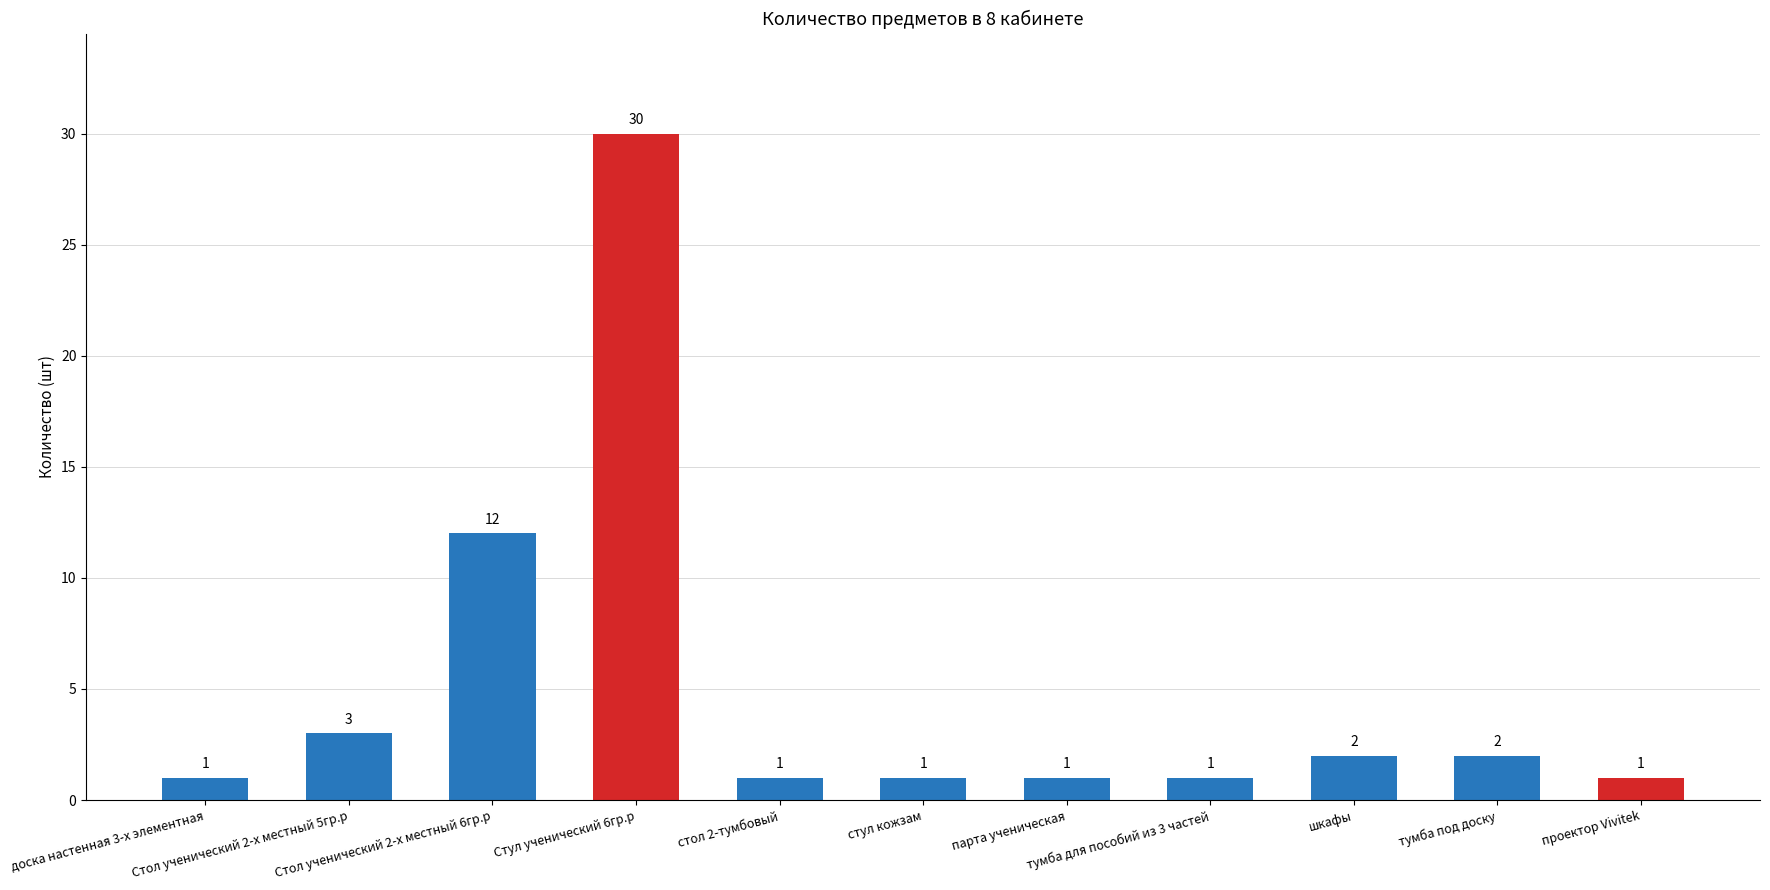

What position from the right is Стол ученический 2-х местный 5гр.р?

10